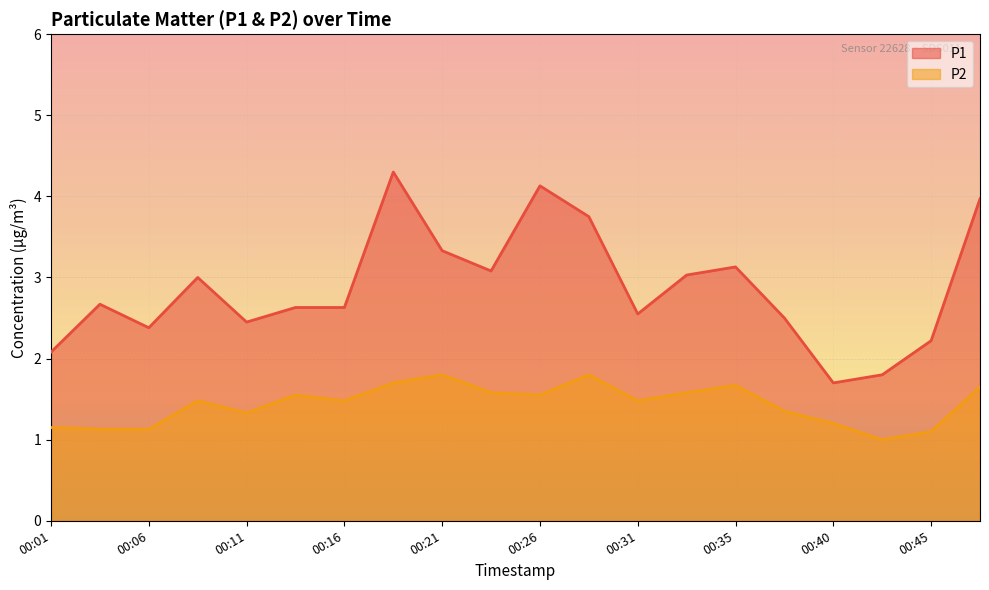

What is the maximum value shown in the chart?

4.3